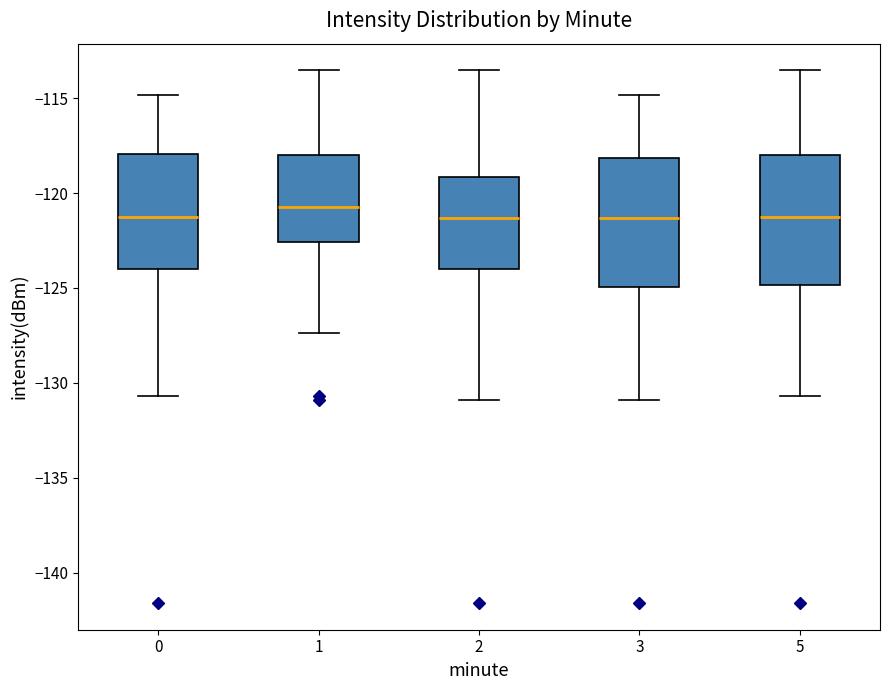

Where does the upper whisker of the box at x = 2 end on the y-axis? The values are not printed on the chart, so give them approximately, as read against the axis.

-113.5